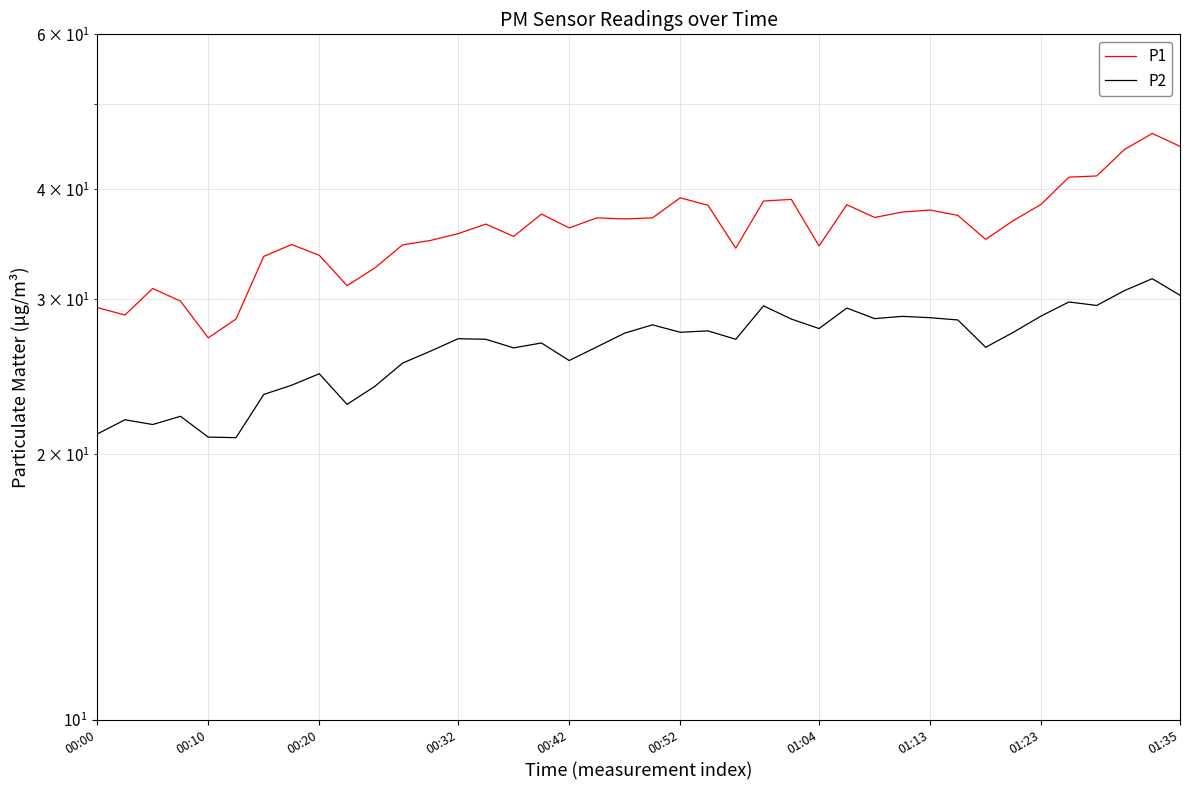

True or false: P2 and P1 intersect in this chart.

False